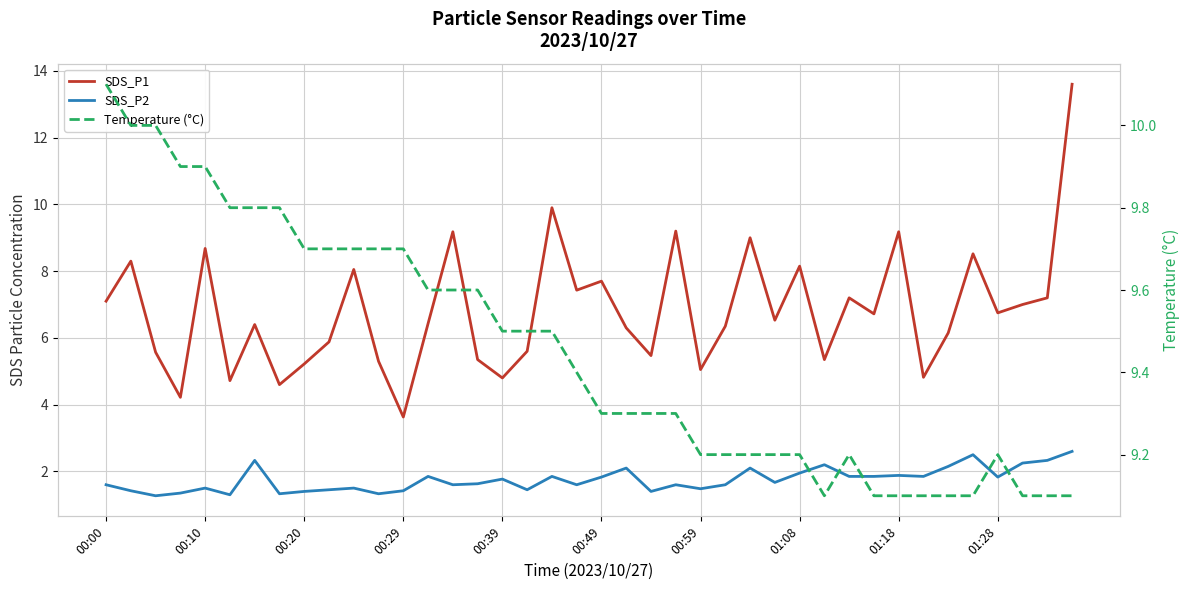

What is the difference between the maximum and minimum values in the SDS_P2 series?

1.3